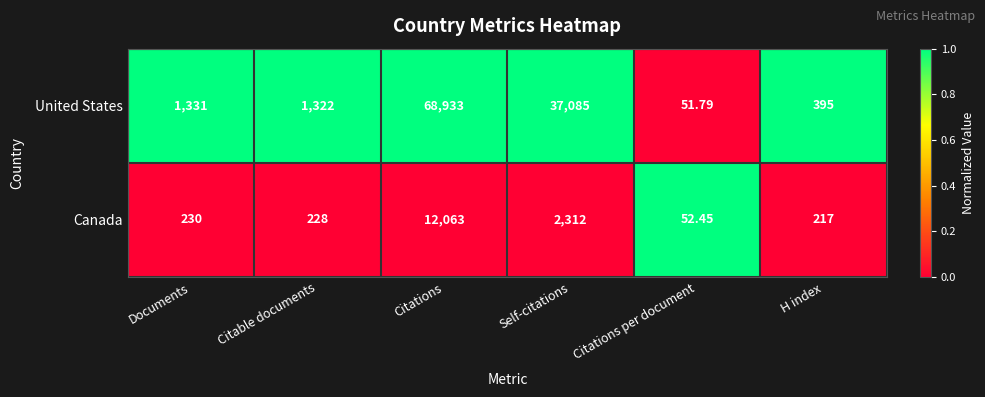

Which series has the largest total across all categories?

United States